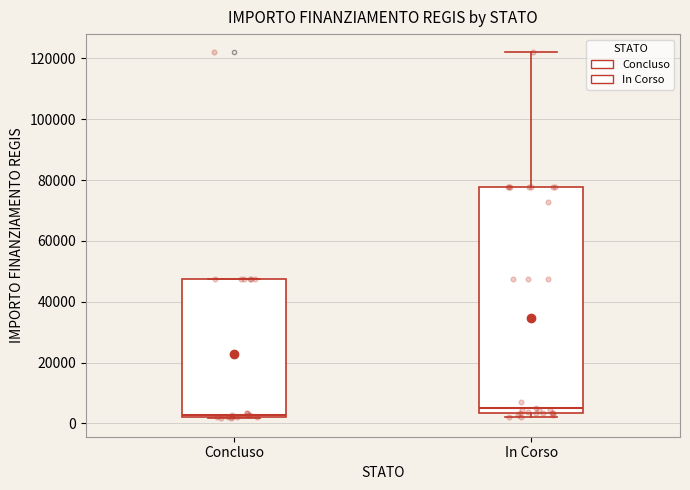

Reading left to right, read every box against the y-axis: the position of its median line, the range the box covers, and the ends of its whiskers. The values are not printed on the chart, so give them approximately, as read against the axis.

Concluso: median 2000, box 2000 to 48000, whiskers 2000 to 48000
In Corso: median 4000 (just above the box's lower edge), box 4000 to 78000, whiskers 2000 to 122000